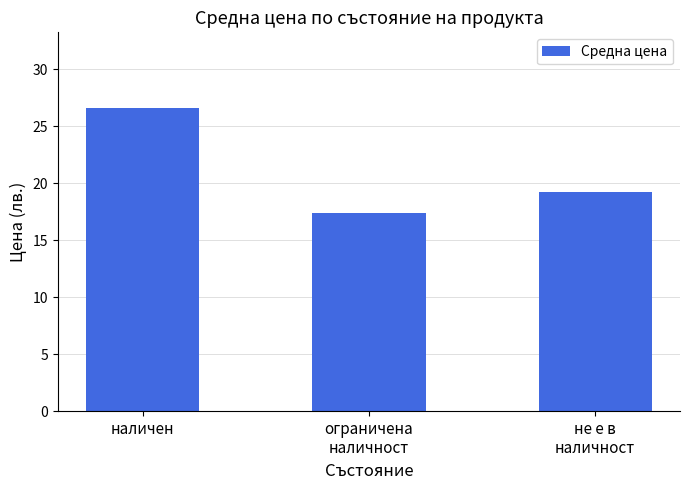

What is the ratio of the value at не е в
наличност to the value at ограничена
наличност?

1.1